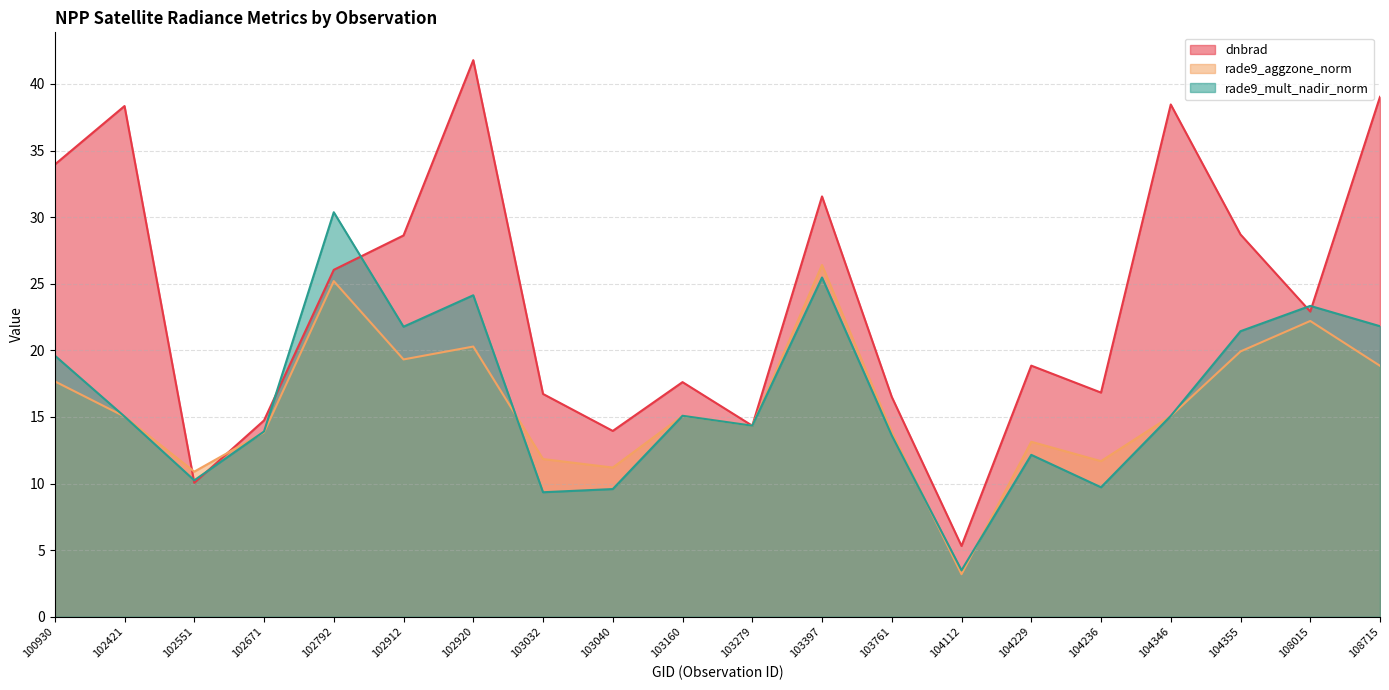

What is the total value across all series at 100930?

71.2